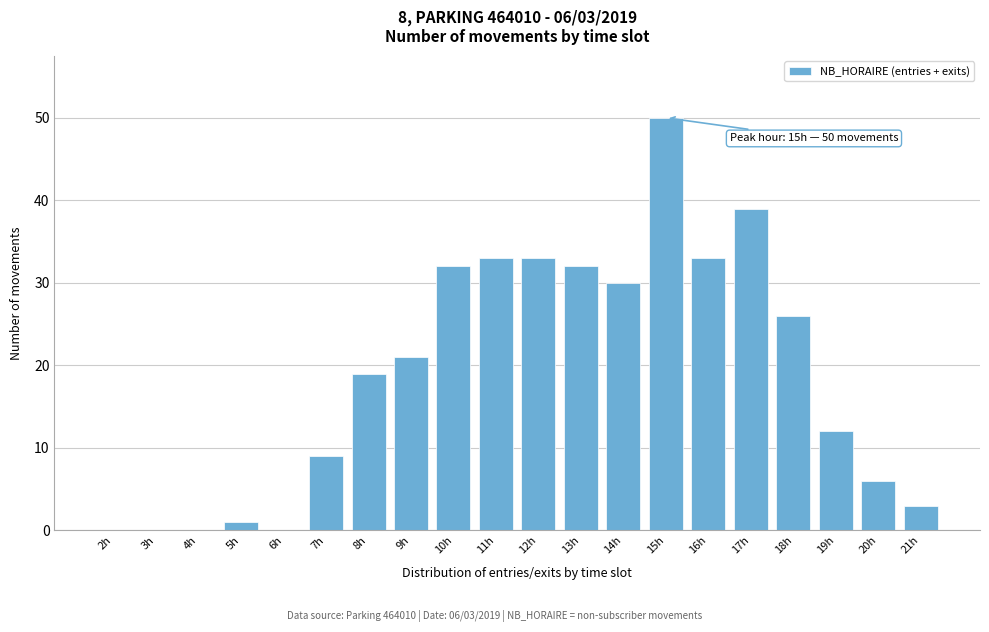

What is the sum of the values at 7h and 18h?

35